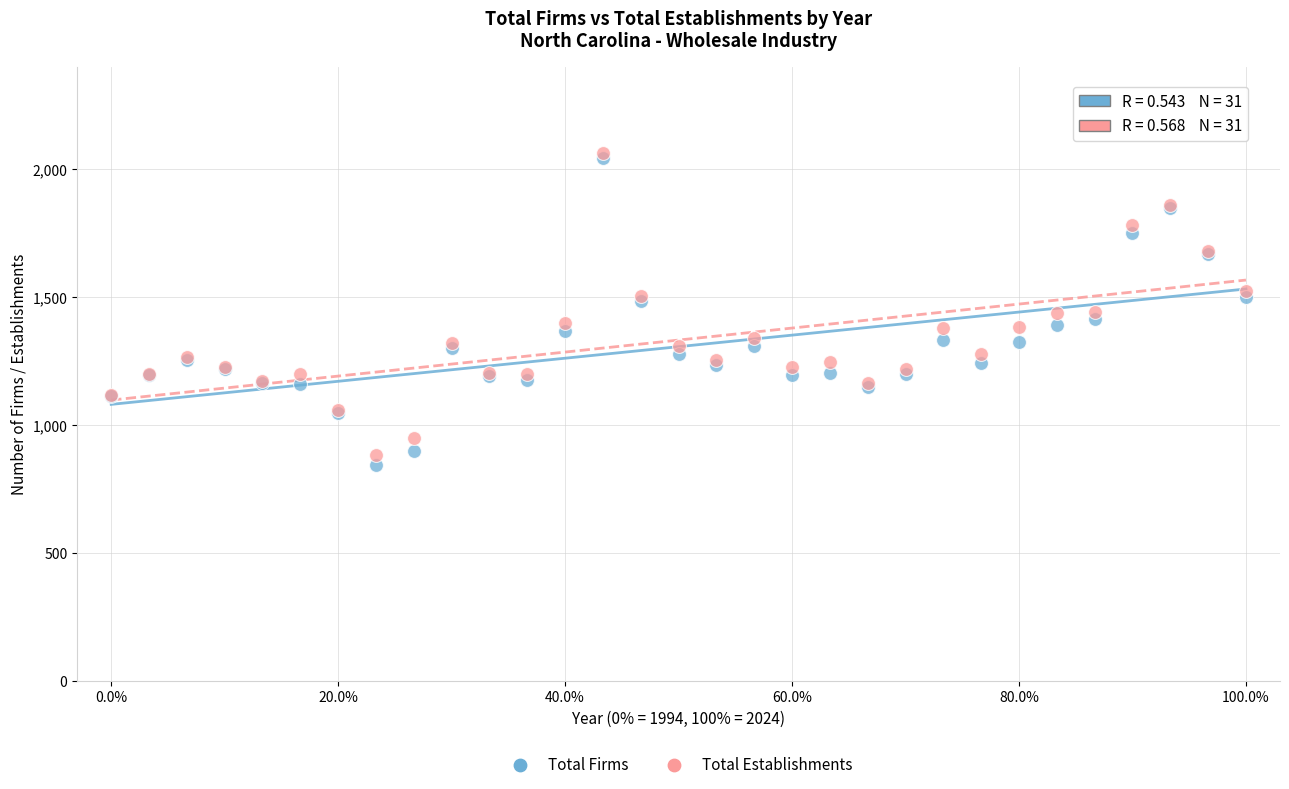

Which series has the widest spread of Y values?

Total Firms